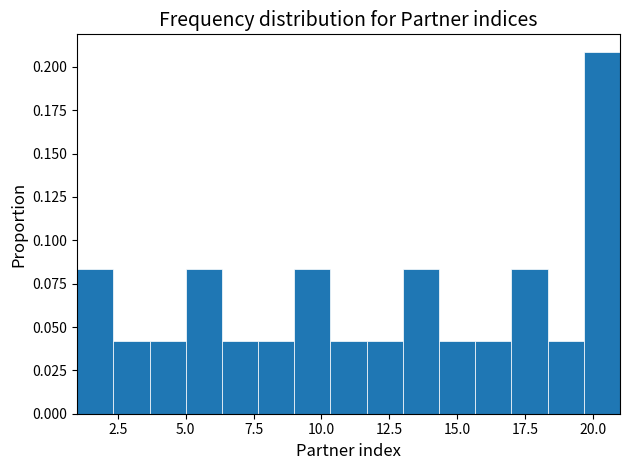

Read against the x-axis, roughly where is the centre of the tallest bar?

20.5